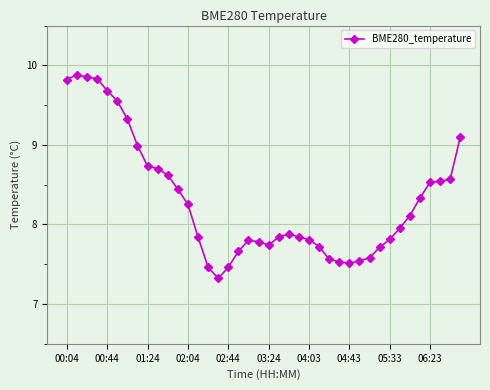

True or false: the data has more than 2 interior local peaks.

True